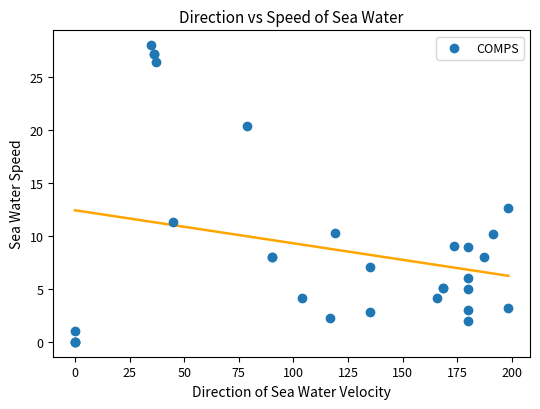

What Y value in the scatter plot is closest to 14?

12.6